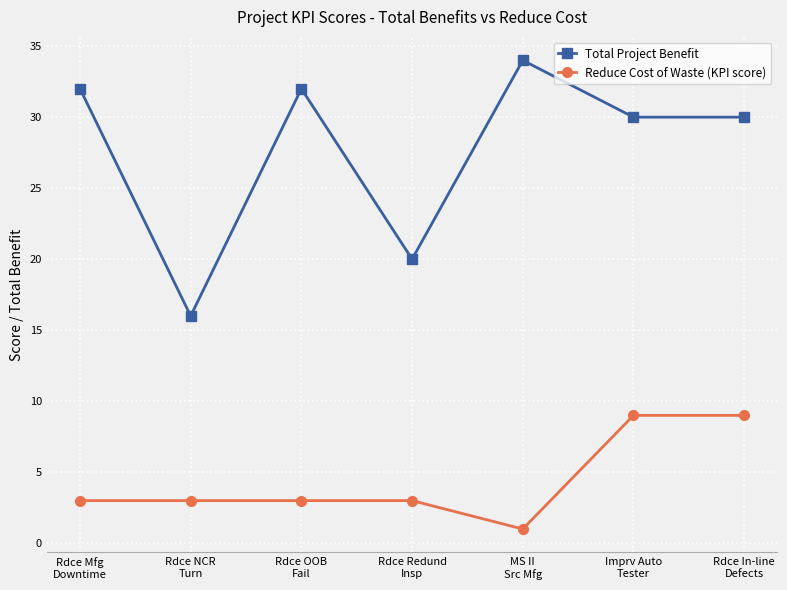

What is the maximum value shown in the chart?

34